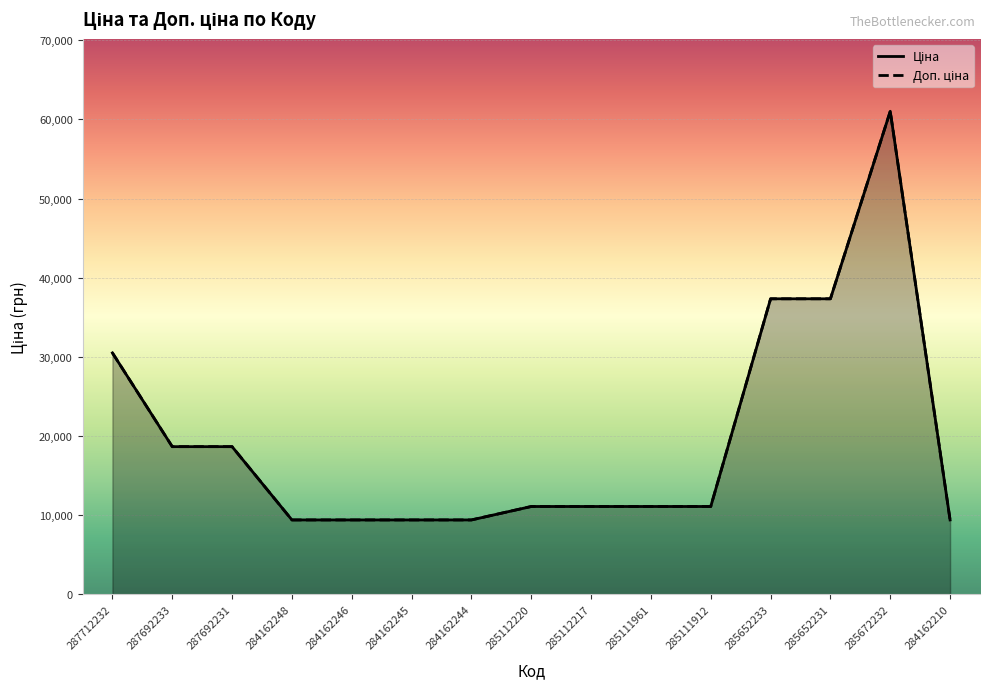

What is the label of the 2nd point from the left?

287692233